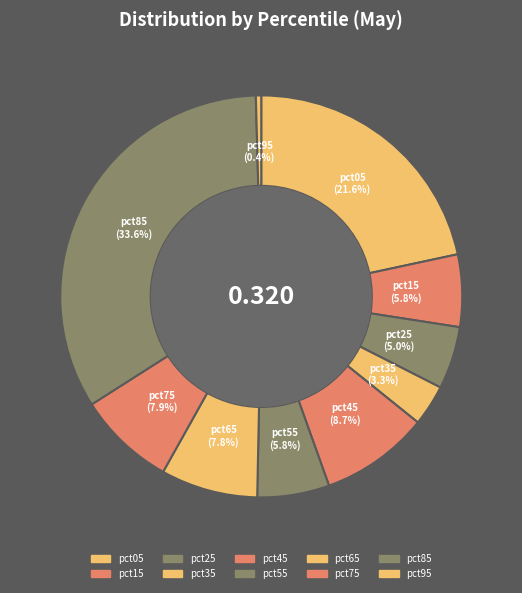

Does any single category account for the majority?

No